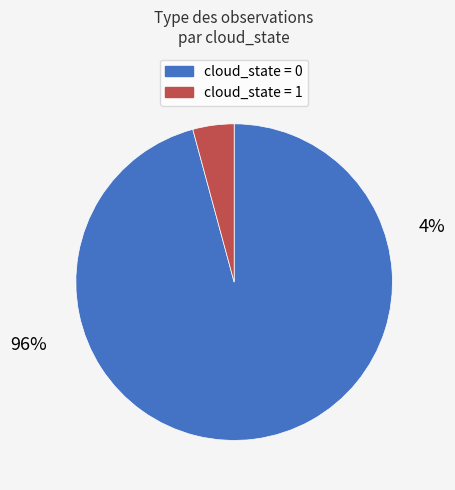

Is there any slice that represents more than half of the pie?

Yes